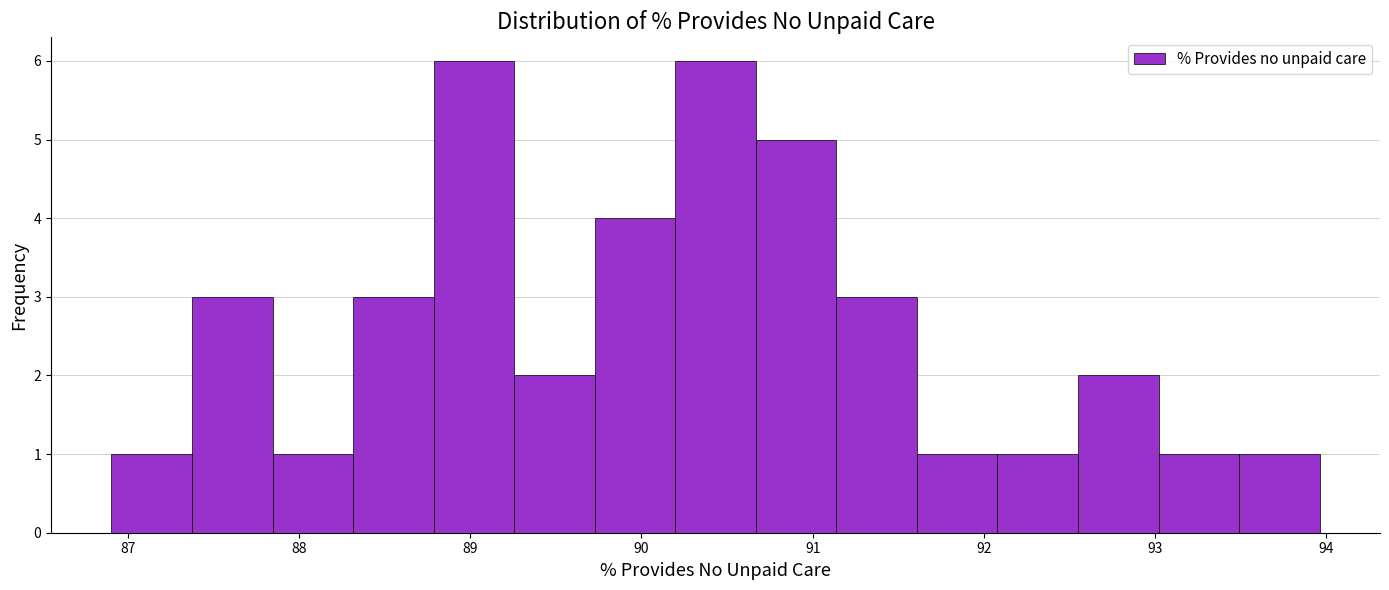

How tall is the bar that spans 88.3 to 88.8 on the x-axis? Neither the bar edges nor the heights are printed on the chart, so give them approximately, as read against the axes.

3